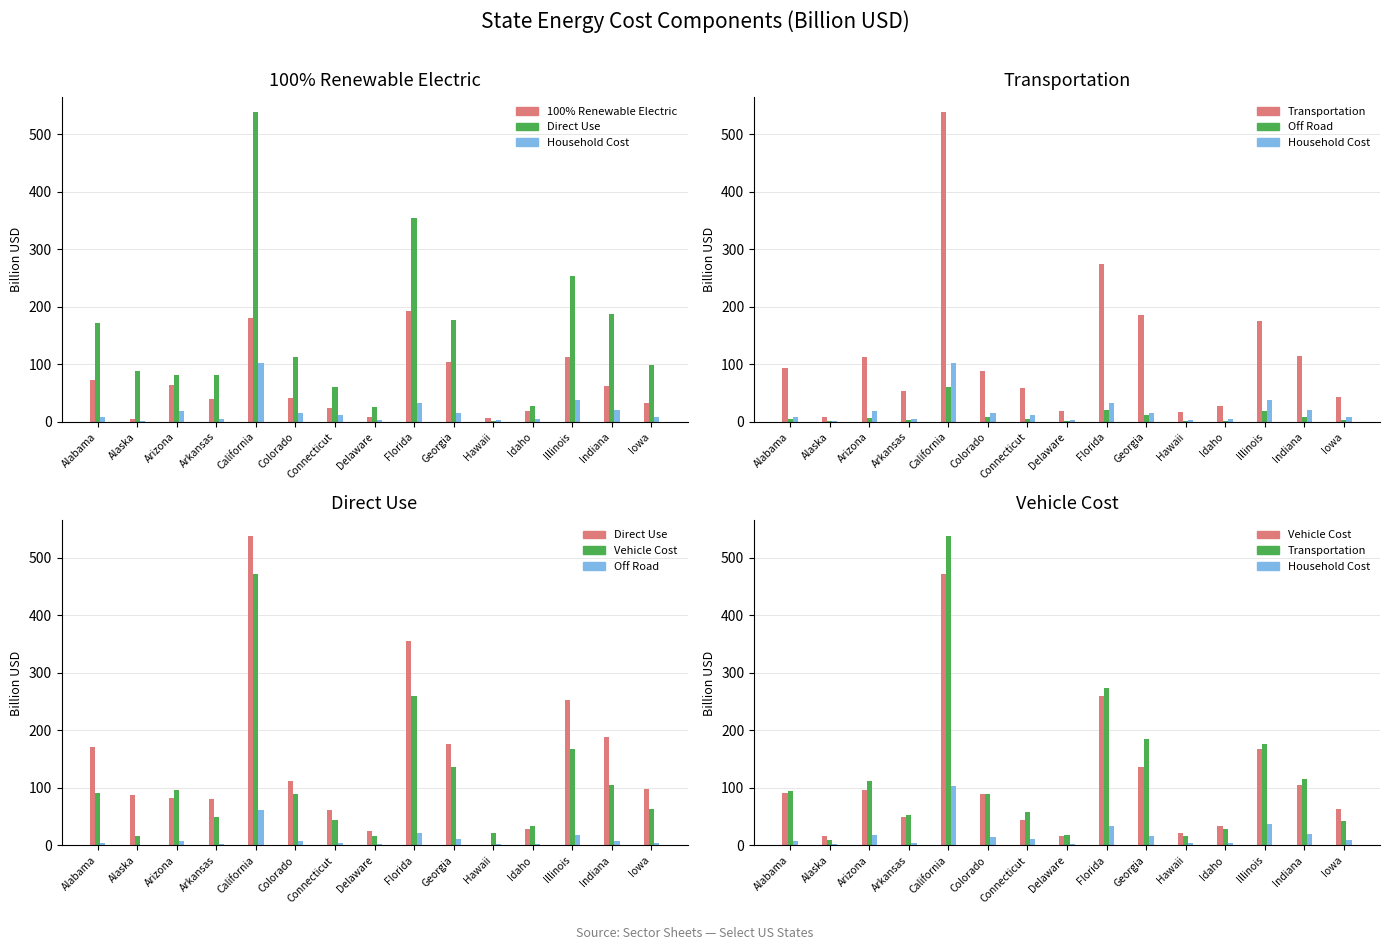

Is it true that Off Road equals 12 at Georgia?

True